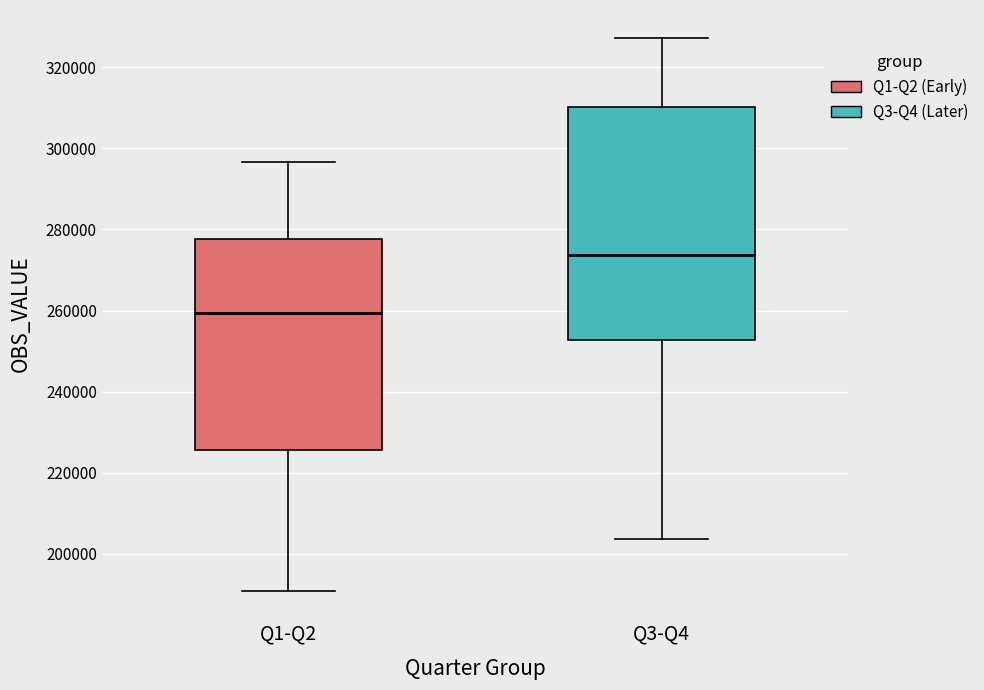

Which box has the highest median line?

Q3-Q4